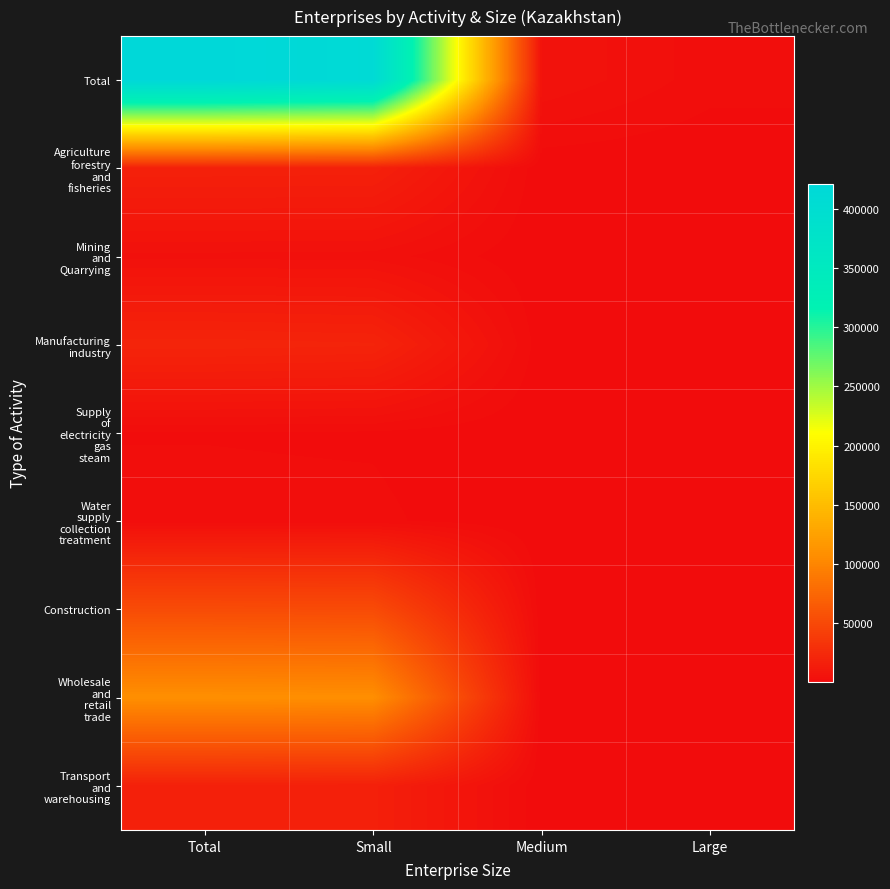

Which series has the largest total across all categories?

Total